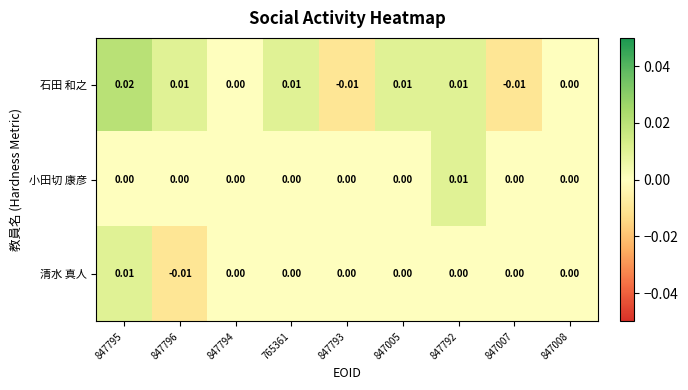

Between 847796 and 847007, which series saw the biggest shift?

石田 和之